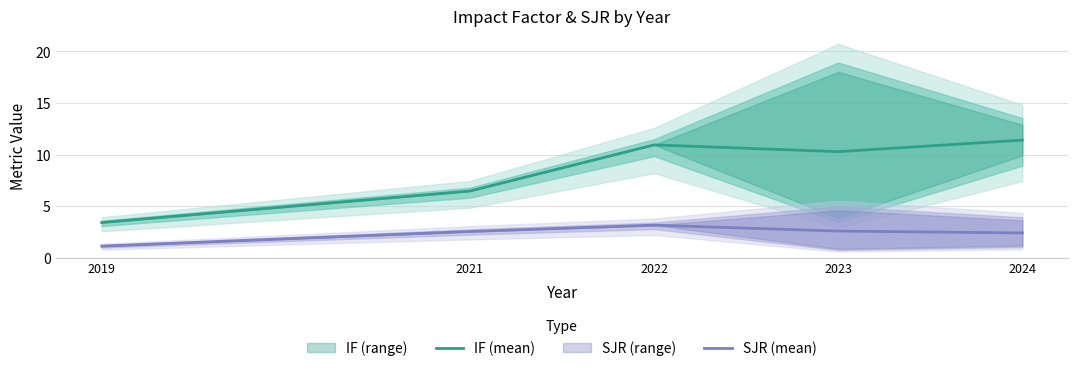

What is the sum of all SJR (mean) values?

11.9